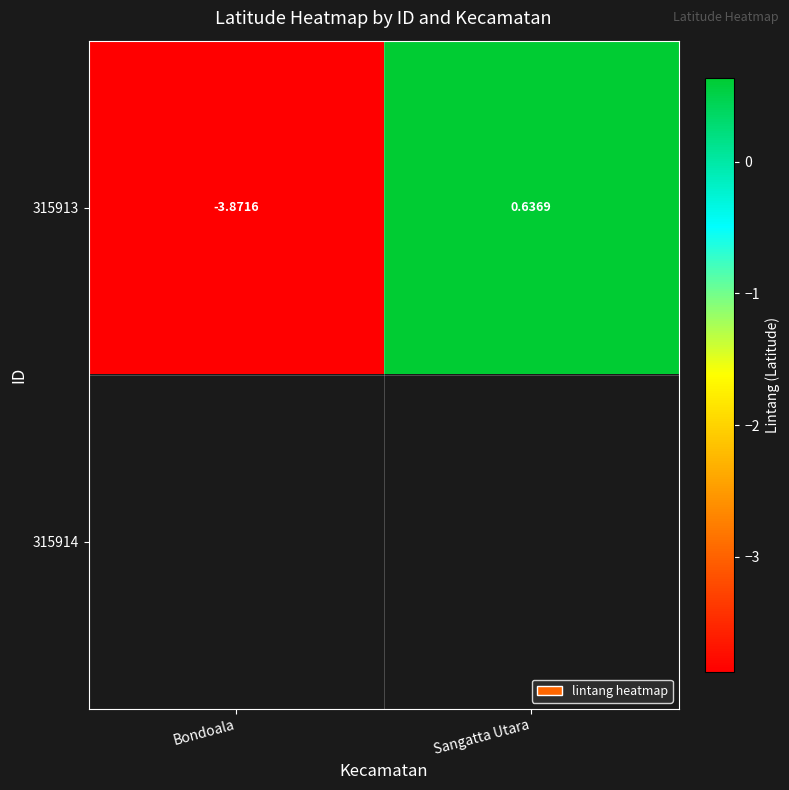

True or false: 315913 has a value of 0.8 at Sangatta Utara.

False